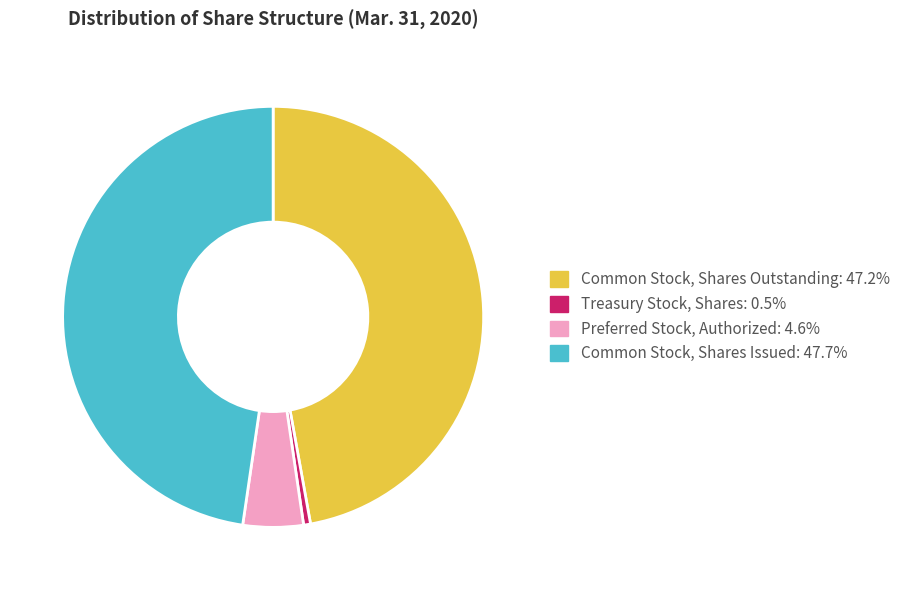

The Common Stock, Shares Issued slice represents 48% of the pie. True or false?

True